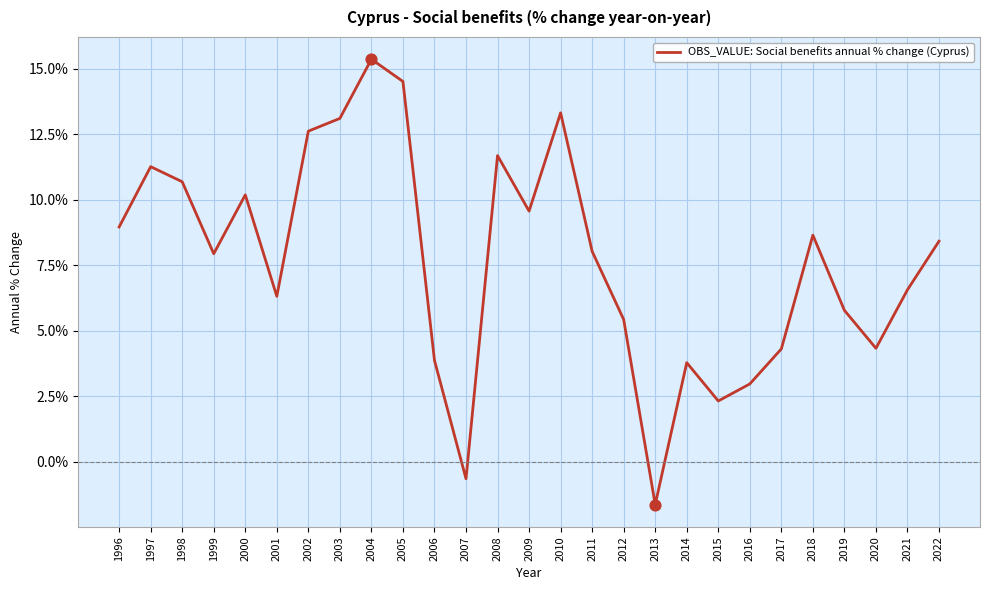

What is the ratio of the value at 2020 to the value at 2009?

0.5